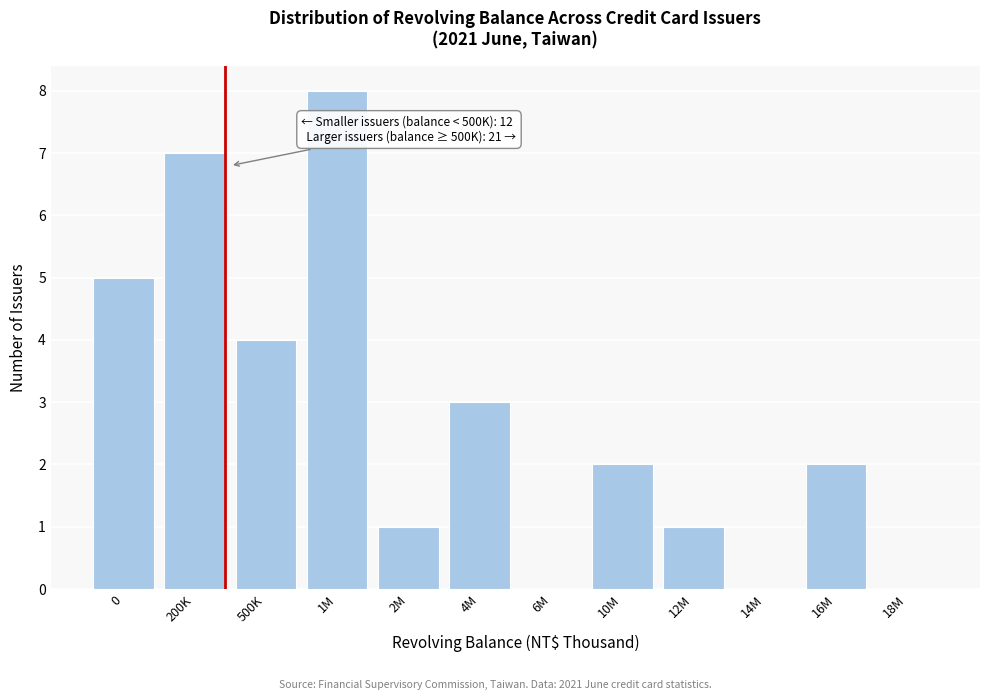

Reading left to right, list all the values displayed in this chart.

0=5	200K=7	500K=4	1M=8	2M=1	4M=3	6M=0	10M=2	12M=1	14M=0	16M=2	18M=0